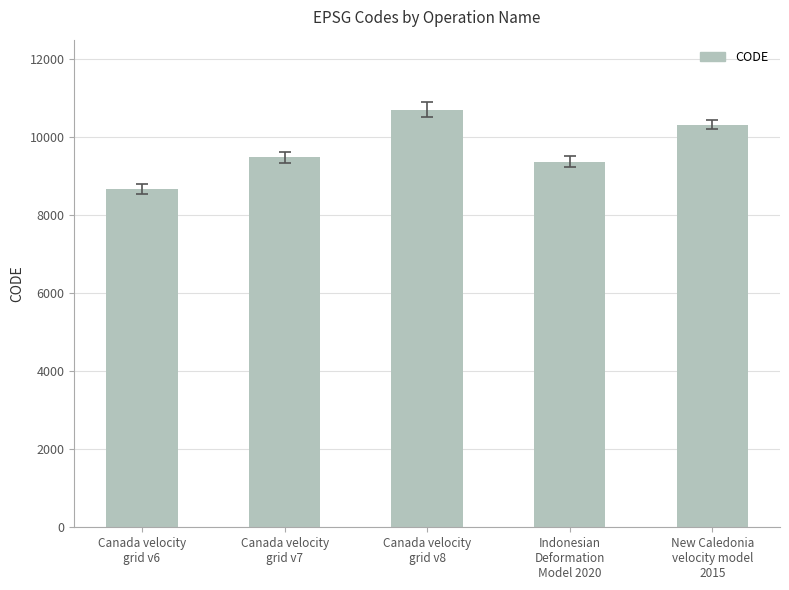

What is the change in value from Canada velocity
grid v7 to Canada velocity
grid v8?

+1224